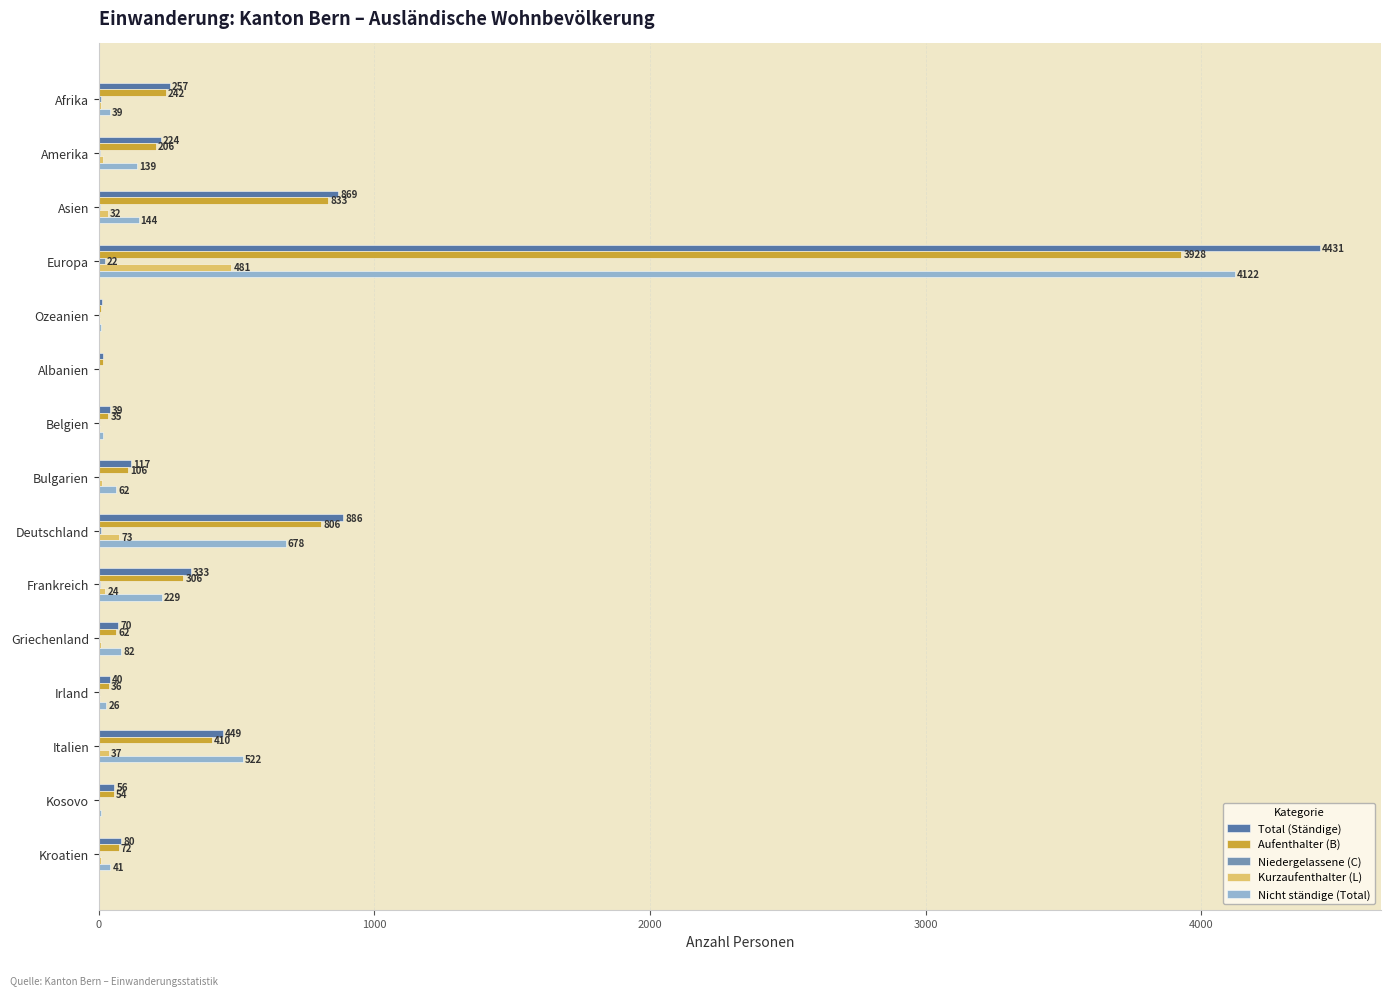

Between Amerika and Griechenland, which series saw the biggest shift?

Total (Ständige)